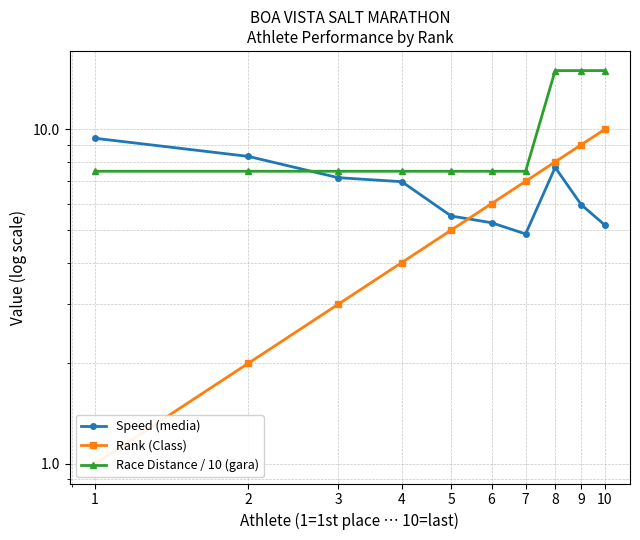

At which label does Rank (Class) first exceed 6?

7